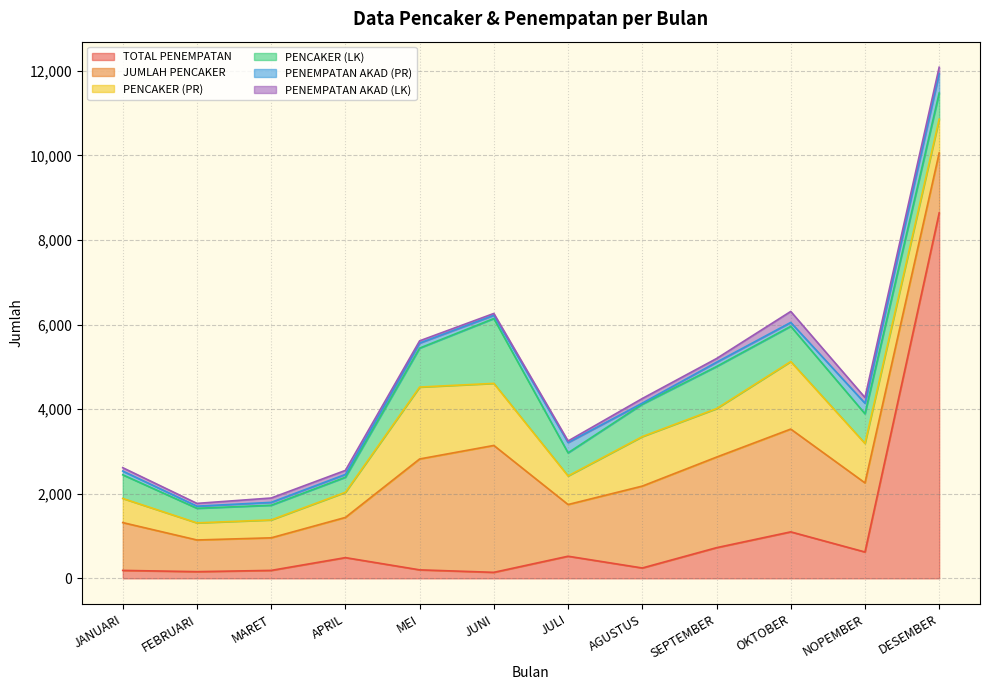

Count the number of categories in the chart.

12